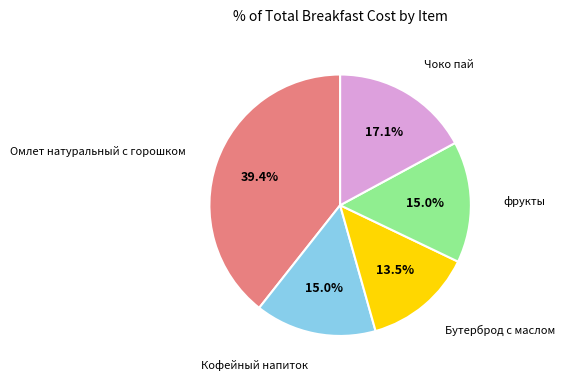

Is there any slice that represents more than half of the pie?

No